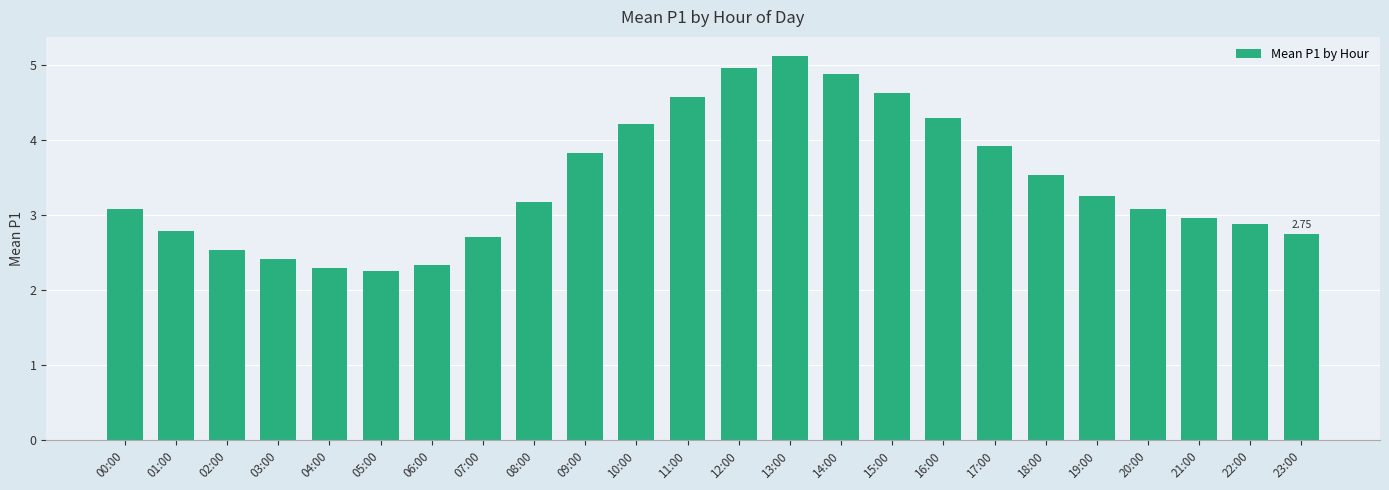

Is it true that the value at 00:00 is 0.7?

False